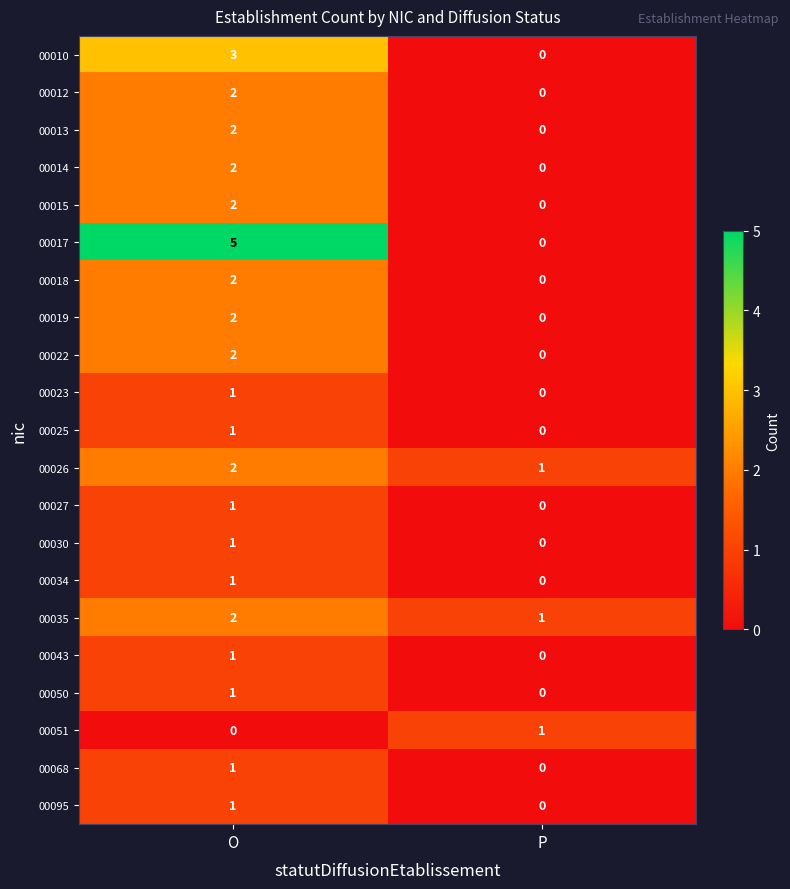

How many categories are shown in the chart?

2